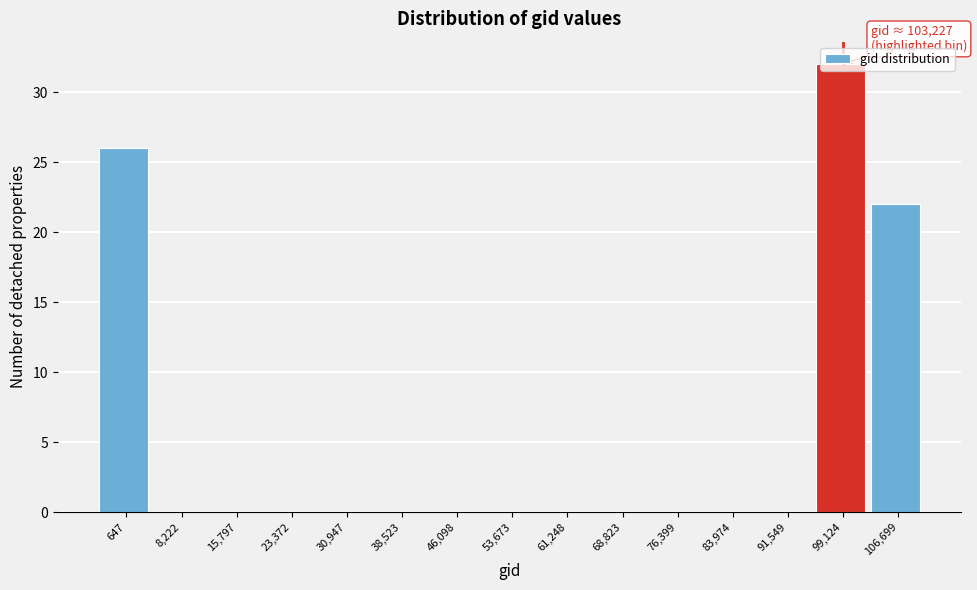

At which label is the value closest to 16?

106,699